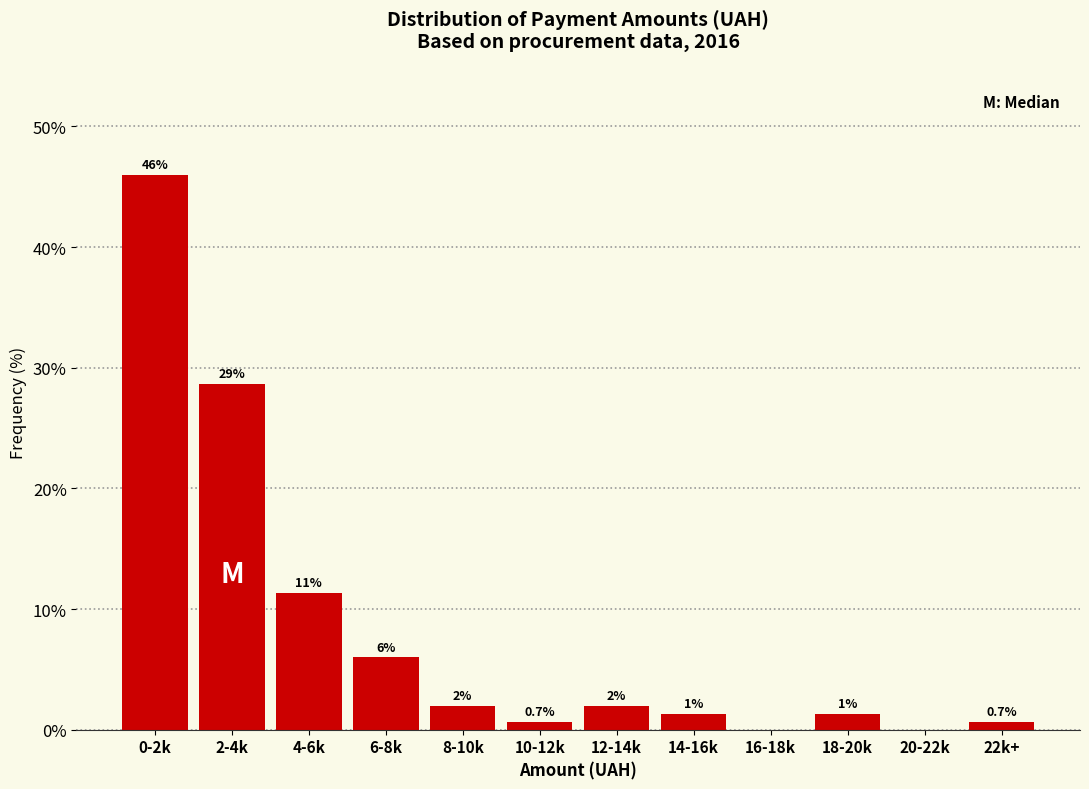

True or false: the data shows 9.3 at 6-8k.

False